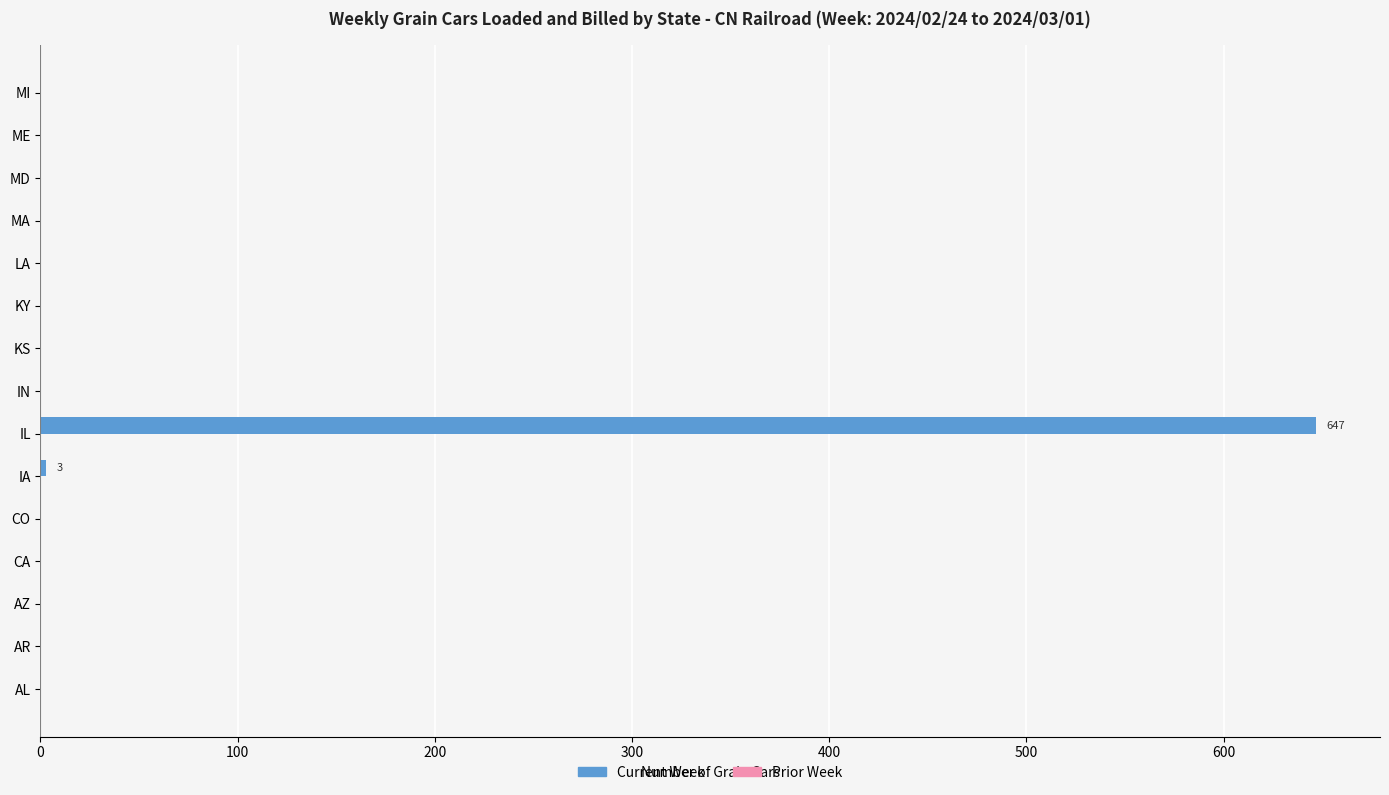

What is the sum of all values?

650